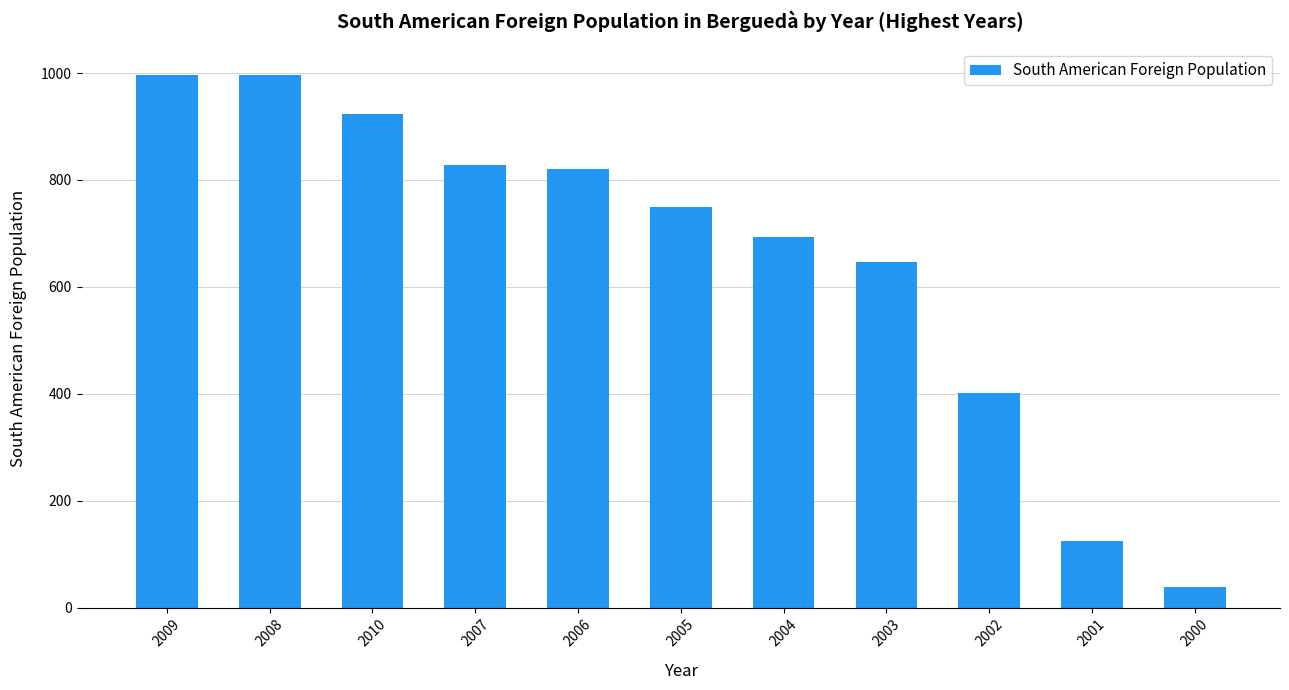

True or false: the data shows 38 at 2000.

True